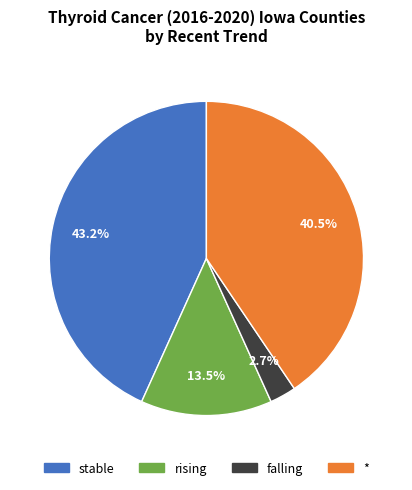

To the nearest percent, what is the average slice percentage?

25%